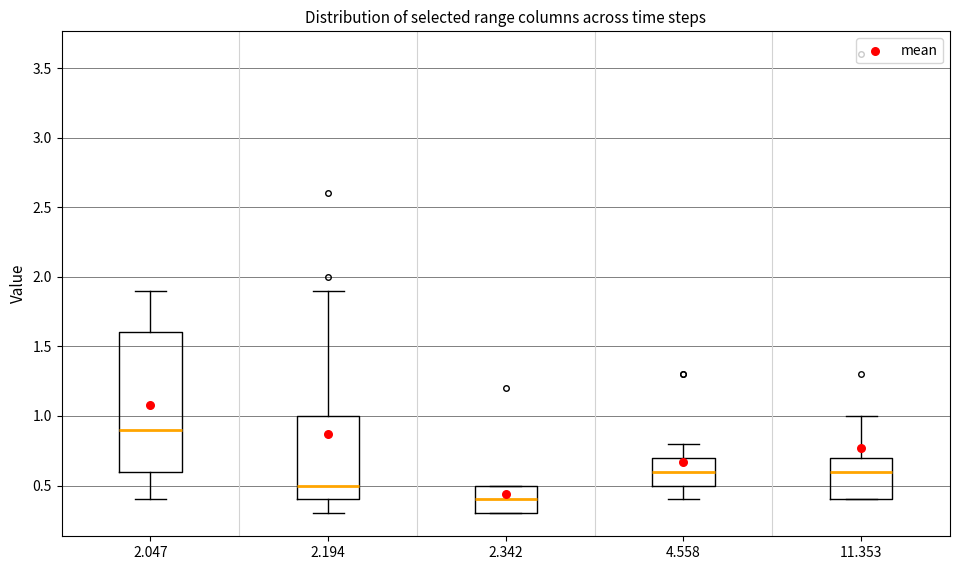

Reading left to right, read every box against the y-axis: the position of its median line, the range the box covers, and the ends of its whiskers. The values are not printed on the chart, so give them approximately, as read against the axis.

2.047: median 0.9, box 0.6 to 1.6, whiskers 0.4 to 1.9
2.194: median 0.5, box 0.4 to 1.0, whiskers 0.3 to 1.9
2.342: median 0.4, box 0.3 to 0.5, whiskers 0.3 to 0.5
4.558: median 0.6, box 0.5 to 0.7, whiskers 0.4 to 0.8
11.353: median 0.6, box 0.4 to 0.7, whiskers 0.4 to 1.0